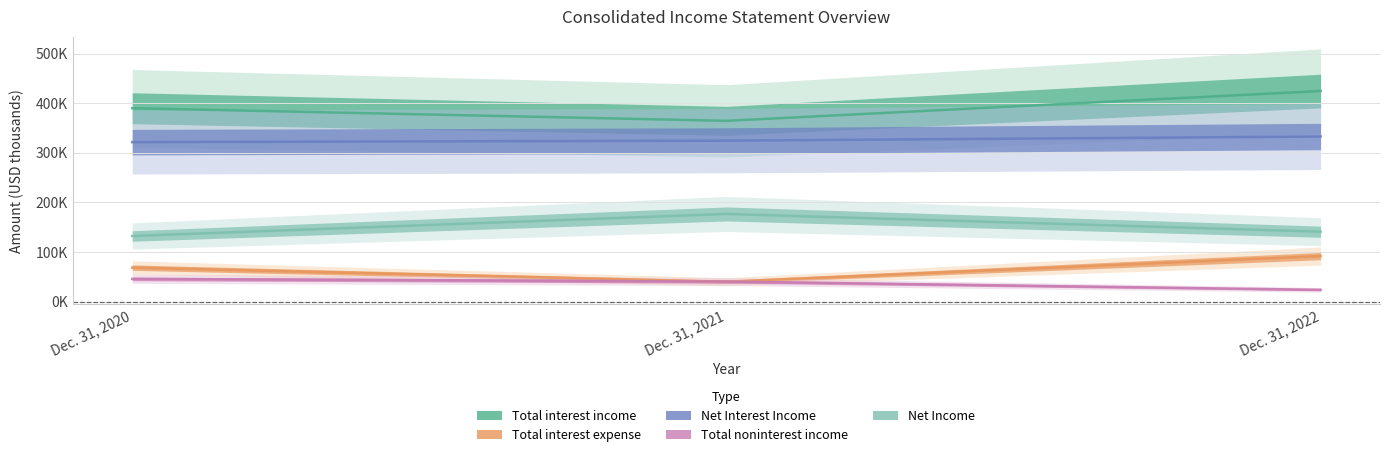

Reading left to right, what are all the values shown in this chart?

Total interest income: Dec. 31, 2020=389986	Dec. 31, 2021=364496	Dec. 31, 2022=424613
Total interest expense: Dec. 31, 2020=68424	Dec. 31, 2021=39982	Dec. 31, 2022=91746
Net Interest Income: Dec. 31, 2020=321562	Dec. 31, 2021=324514	Dec. 31, 2022=332867
Total noninterest income: Dec. 31, 2020=45696	Dec. 31, 2021=40385	Dec. 31, 2022=23654
Net Income: Dec. 31, 2020=132217	Dec. 31, 2021=176691	Dec. 31, 2022=140930